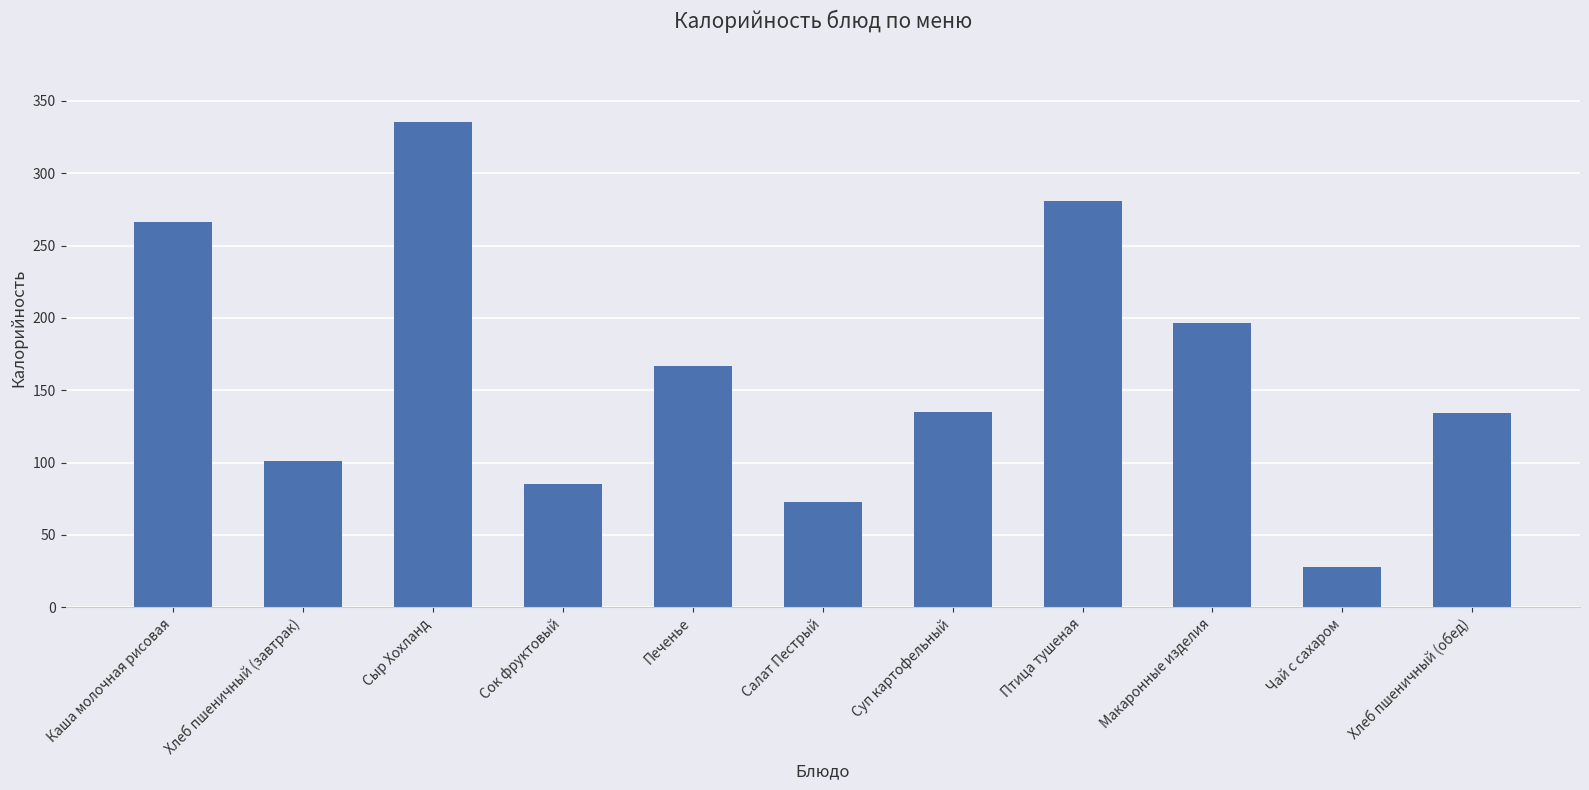

What is the value of the 1st bar from the left?

266.4